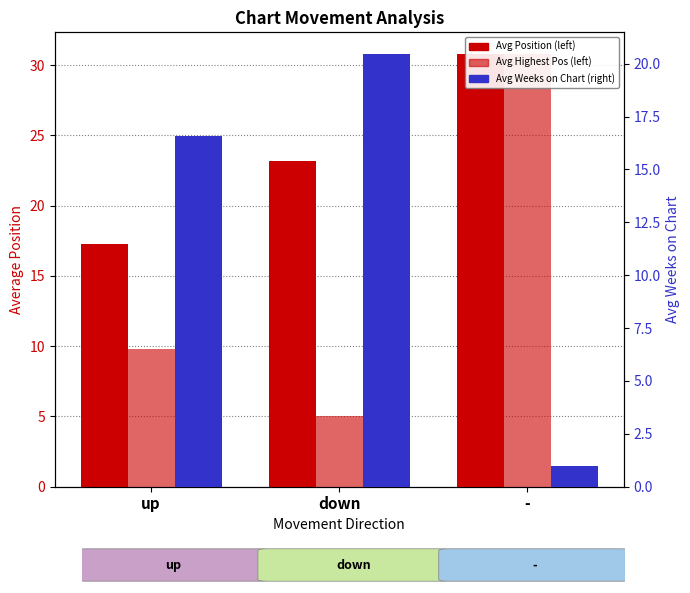

Which series has the largest total across all categories?

Avg Position